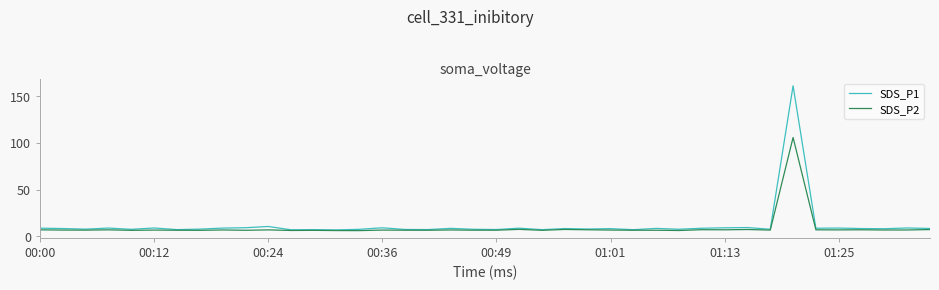

How many distinct data groups are displayed?

2